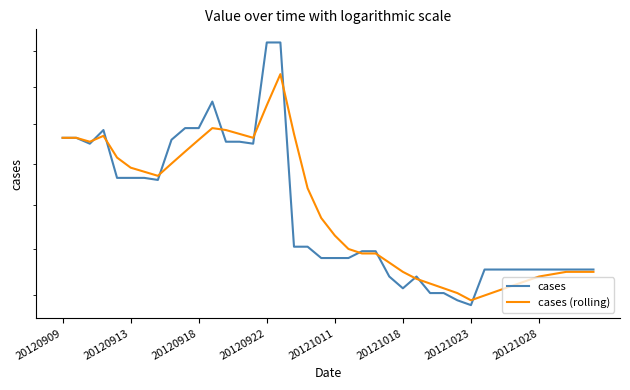

What is the sum of all cases (rolling) values?

14356